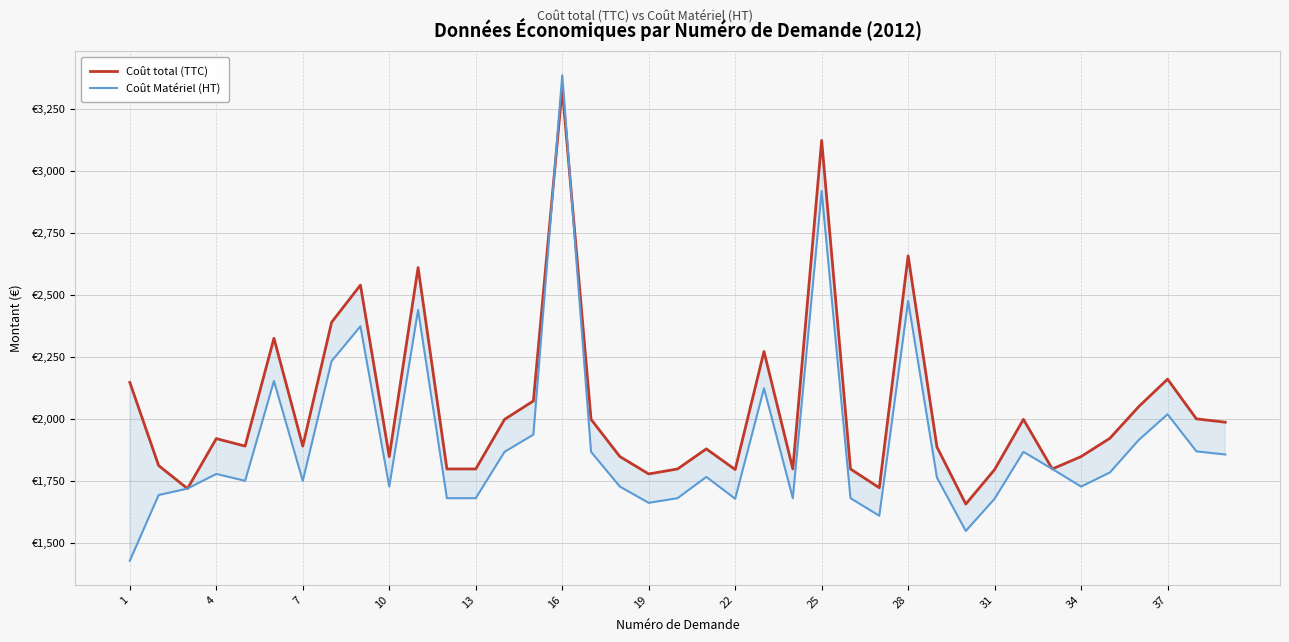

What are all the series names shown in the legend?

Coût total (TTC), Coût Matériel (HT)